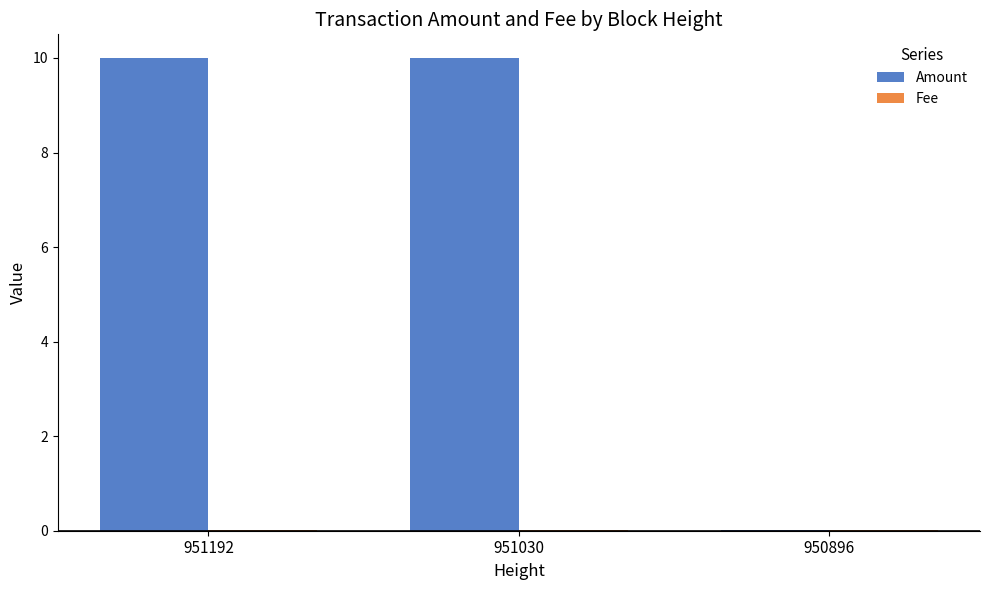

What is the sum of the Amount values at 951030 and 950896?

10.0